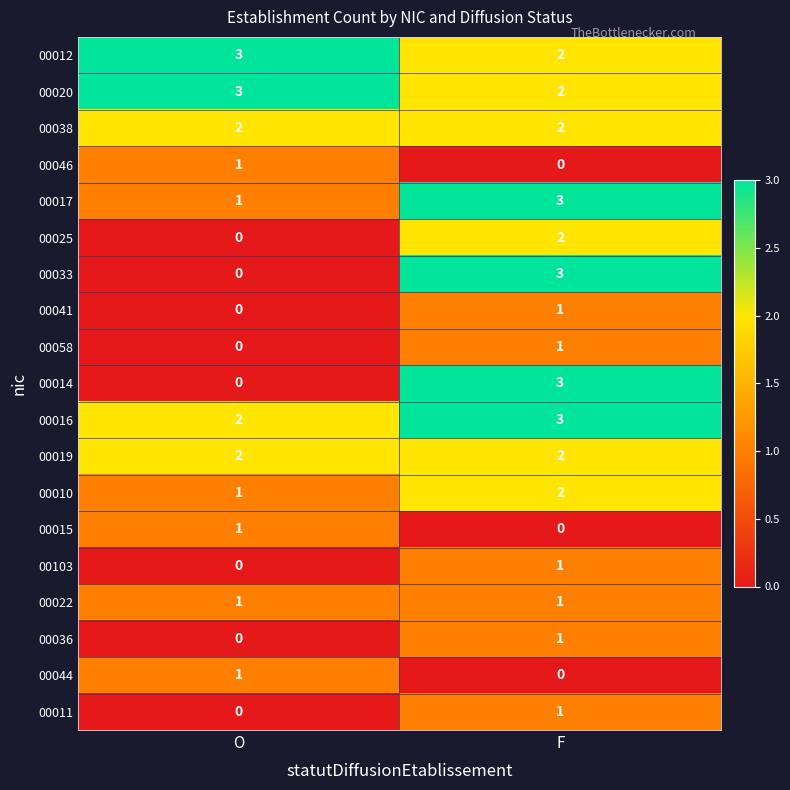

What is the maximum value shown in the chart?

3